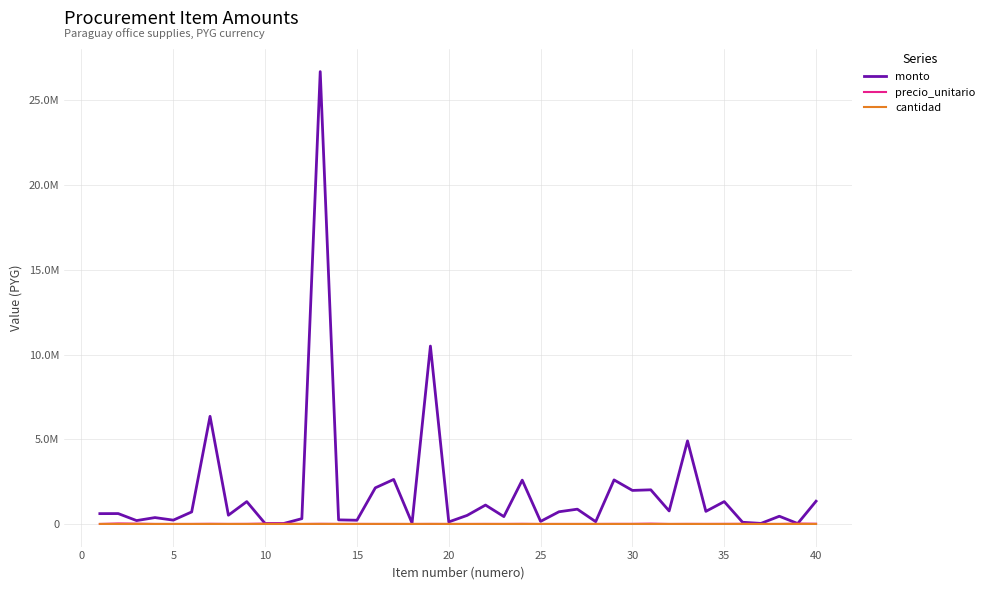

What is the value of the precio_unitario point at the 13th from the left?

8900